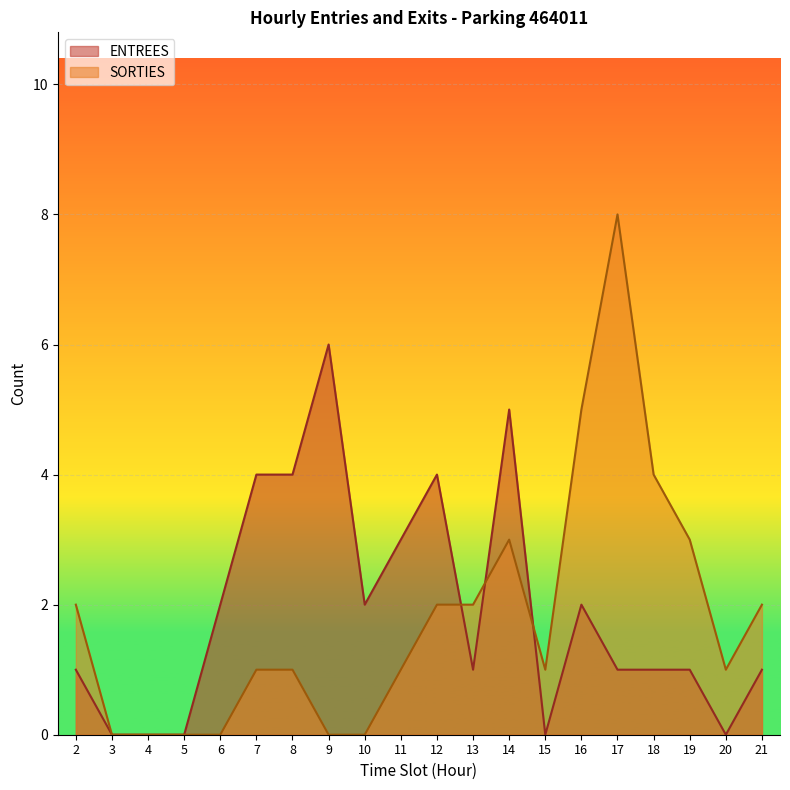

How many data points in ENTREES are above 1?

9